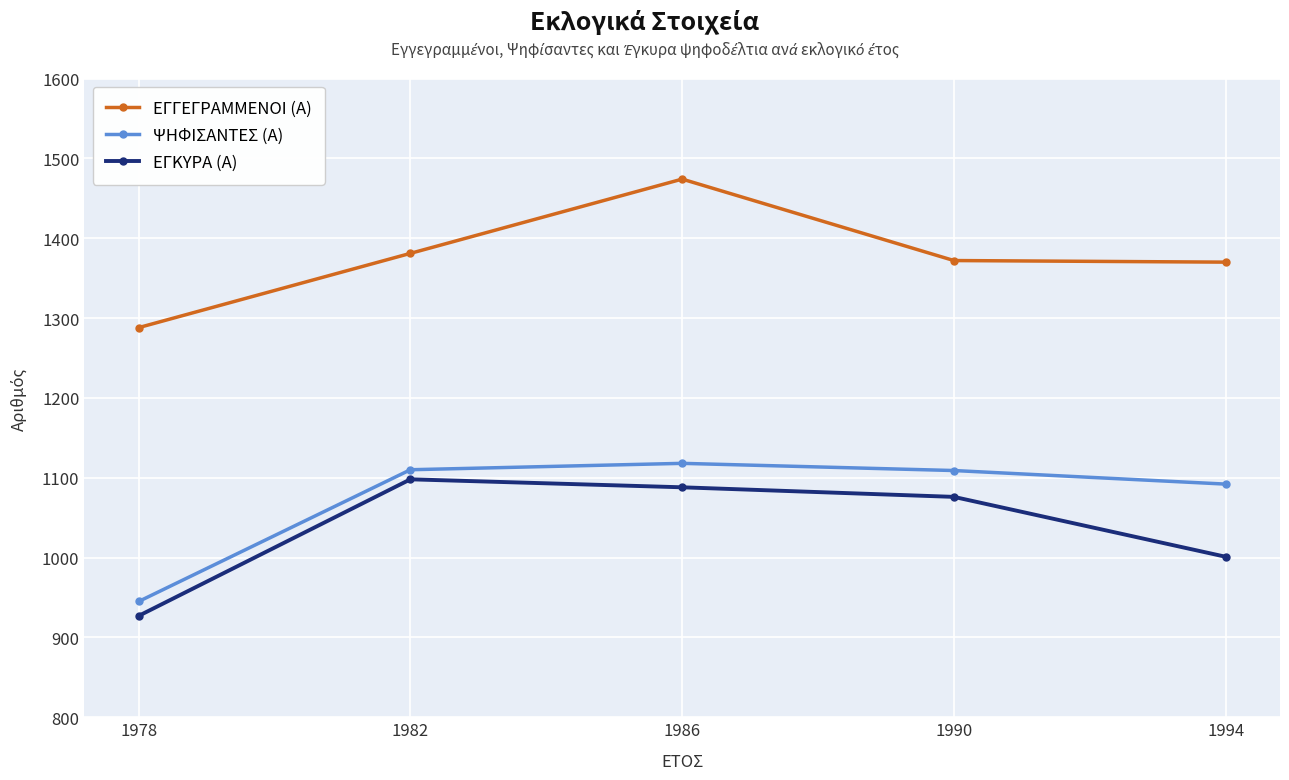

At how many categories does at least one series exceed 1059?

5